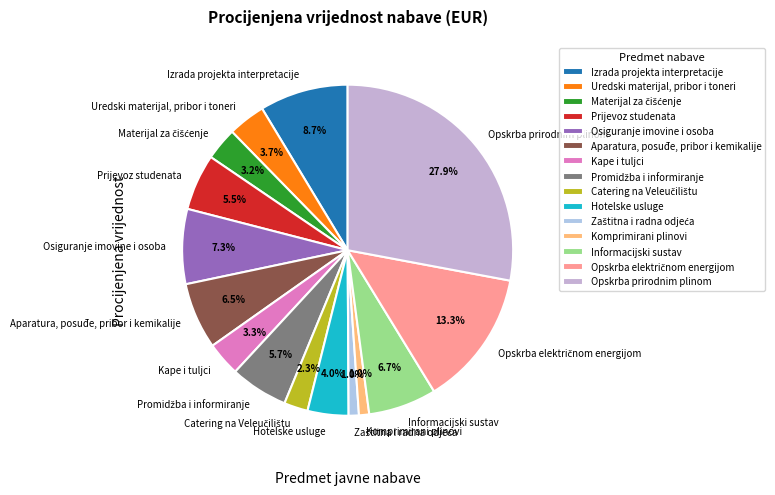

Does any single category account for the majority?

No